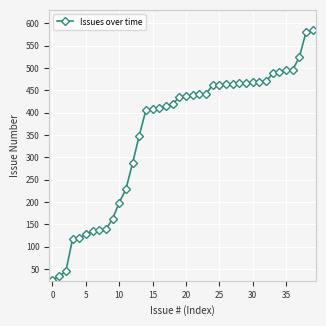

What is the maximum value shown in the chart?

584